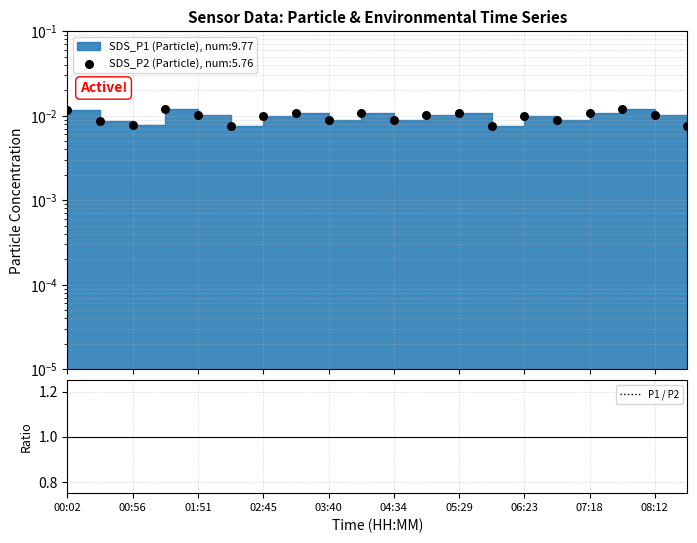

Which has a higher value, 16 or 19?

16